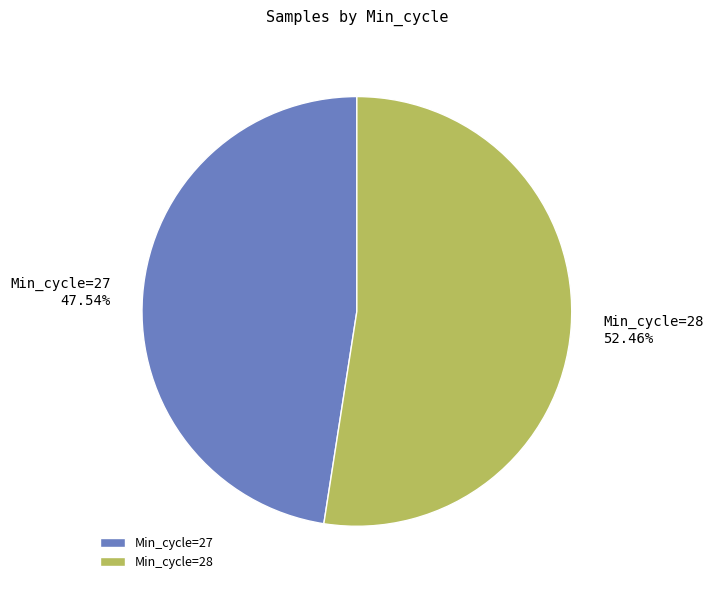

Which slice is the largest?

Min_cycle=28